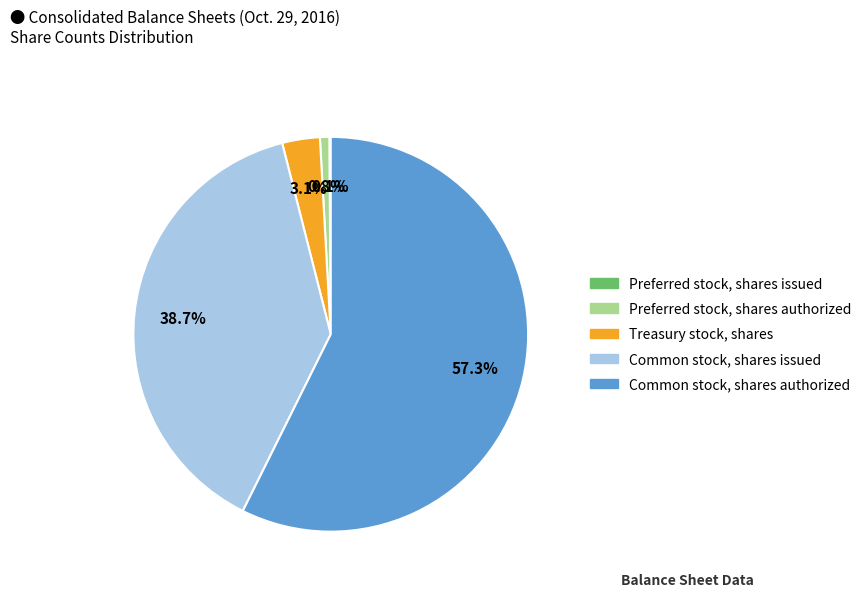

Does Common stock, shares issued represent more than half of the total?

No